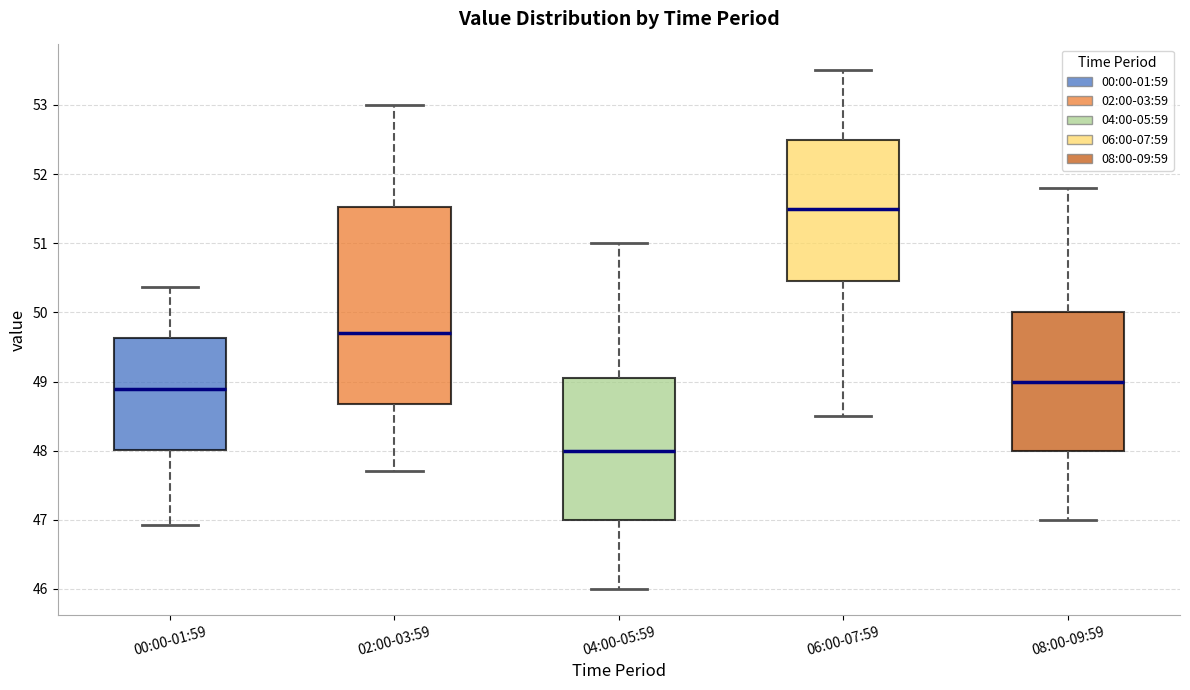

Where is the lower edge of the box for 08:00-09:59 on the y-axis? The values are not printed on the chart, so give them approximately, as read against the axis.

48.0